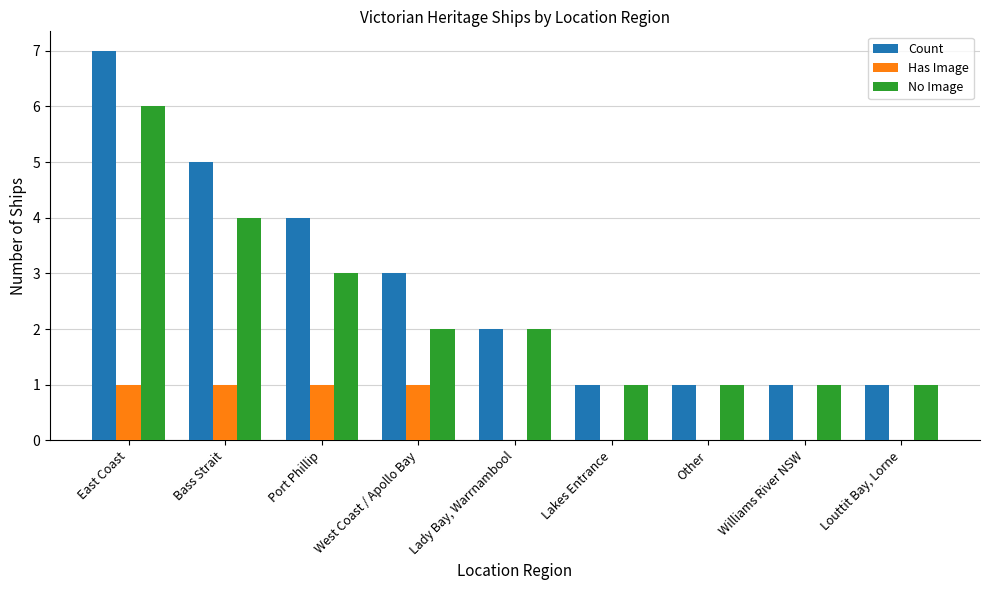

Between West Coast / Apollo Bay and Louttit Bay, Lorne, which series saw the biggest shift?

Count